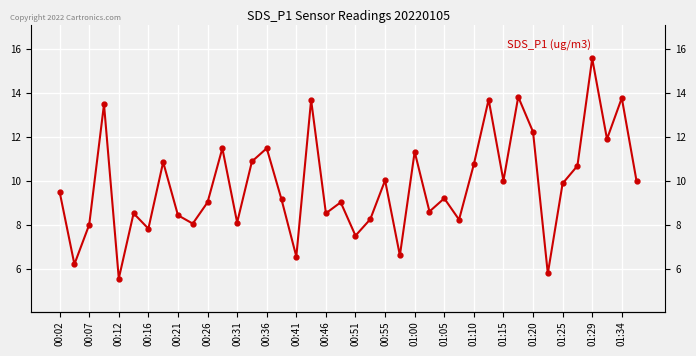

How many data points are less than 9?

16